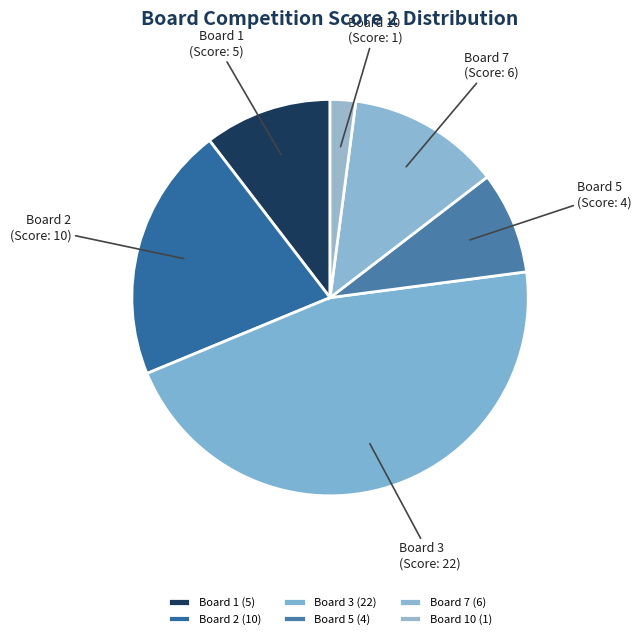

Combined, do Board 3 and Board 2 account for over 50%?

Yes